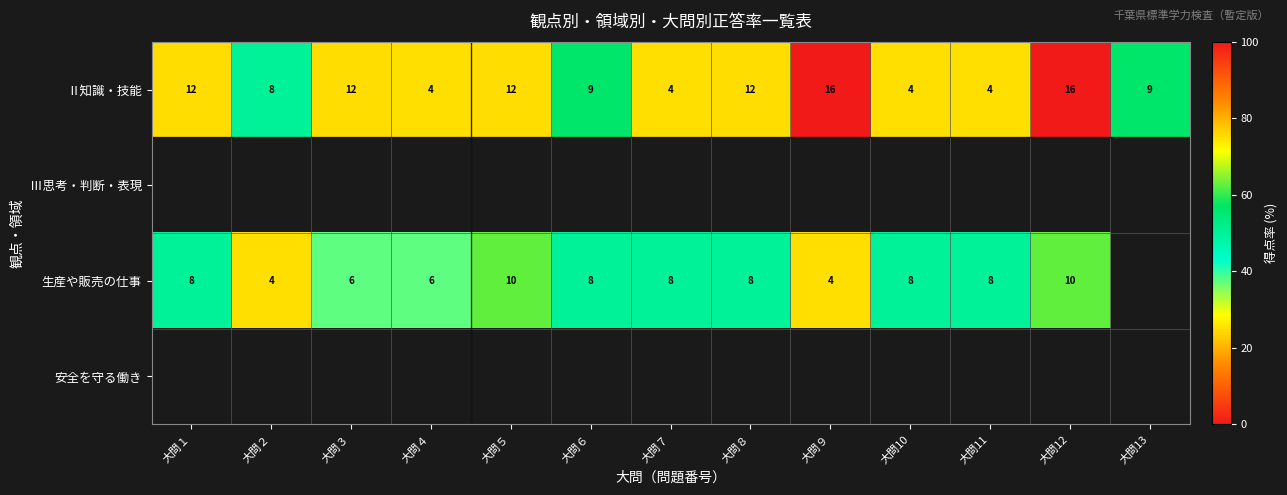

The Ⅱ知識・技能 series shows 6 at 大問５. True or false?

False